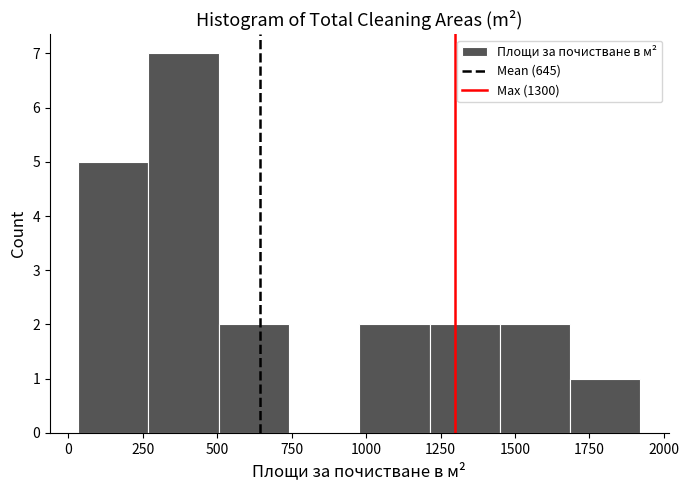

How tall is the bar that spans 50 to 250 on the x-axis? Neither the bar edges nor the heights are printed on the chart, so give them approximately, as read against the axes.

5